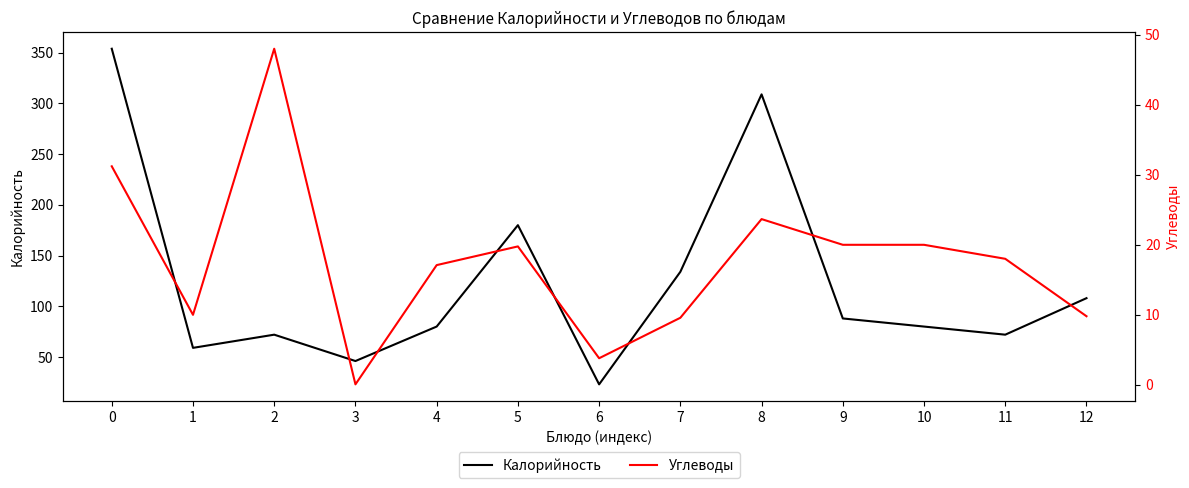

True or false: Углеводы and Калорийность cross at least once.

False